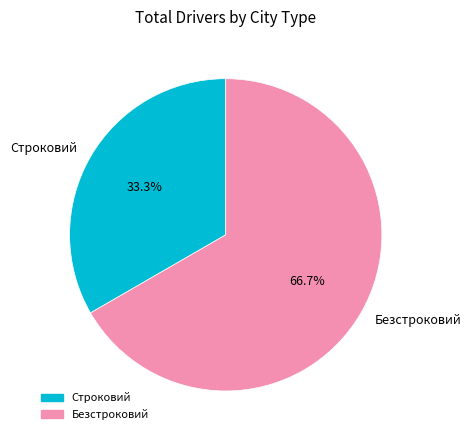

The Строковий slice represents 25% of the pie. True or false?

False